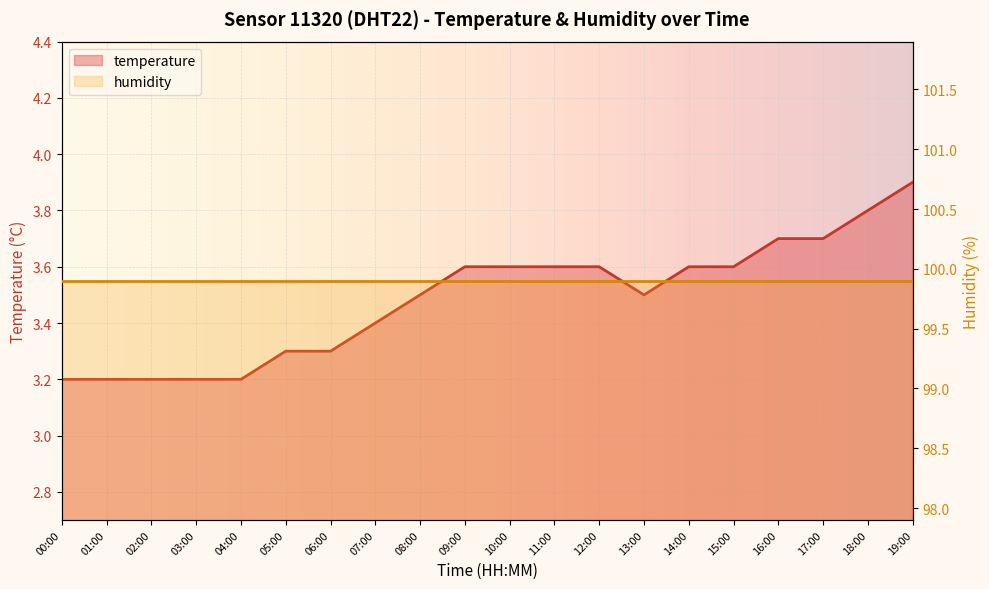

List the labels in order of value, largest first.

19:00, 18:00, 16:00, 17:00, 09:00, 10:00, 11:00, 12:00, 14:00, 15:00, 08:00, 13:00, 07:00, 05:00, 06:00, 00:00, 01:00, 02:00, 03:00, 04:00